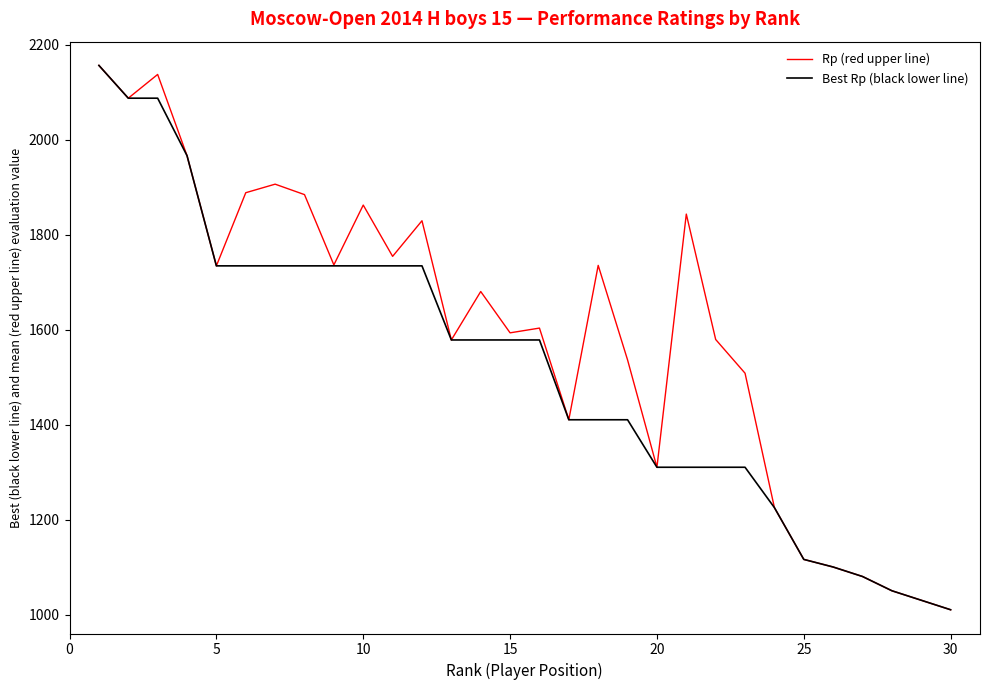

Rank the series by their average value, from lowest to highest.

Best Rp (black lower line), Rp (red upper line)